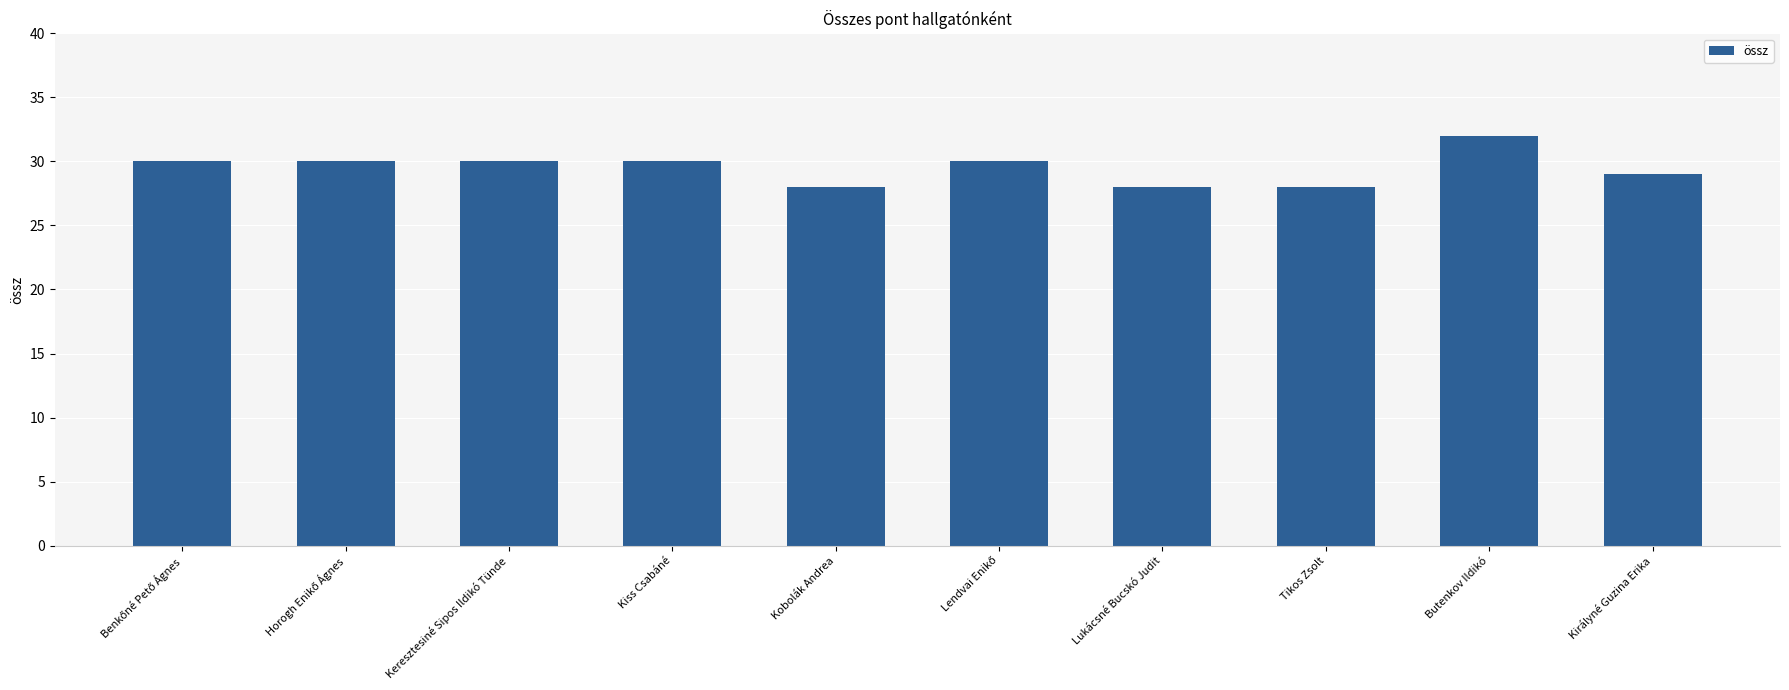

What is the label of the 9th bar from the left?

Butenkov Ildikó